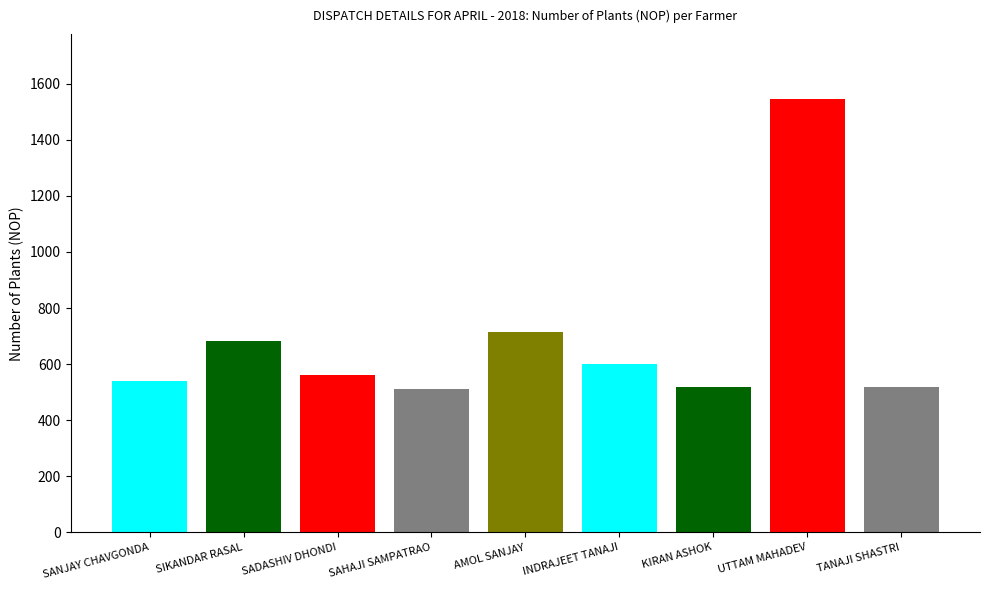

Rank the categories by value from lowest to highest.

SAHAJI SAMPATRAO PATIL, KIRAN ASHOK BINIWALE, TANAJI SHASTRI SABALE, SANJAY CHAVGONDA BINIWALE, SADASHIV DHONDI RAM PATIL, INDRAJEET TANAJI DHANAVADE, SIKANDAR RASAL WALANDKAR, AMOL SANJAY ZENDE, UTTAM MAHADEV TANPURE